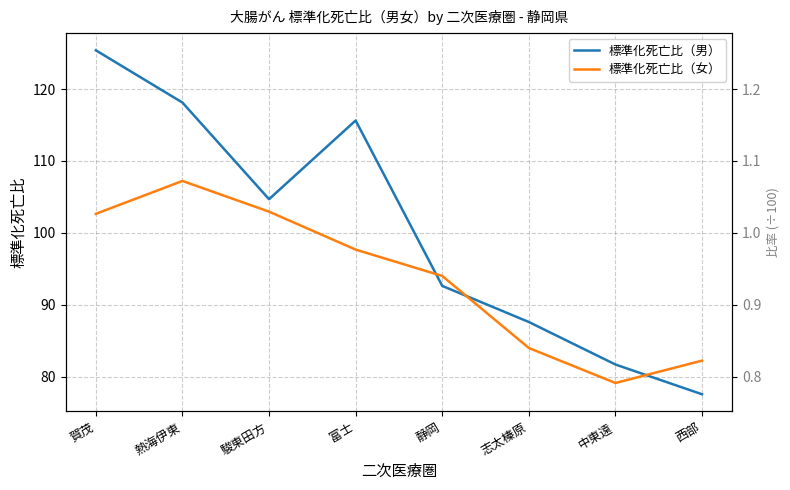

List the series in order of their overall mean, highest first.

標準化死亡比（男）, 標準化死亡比（女）